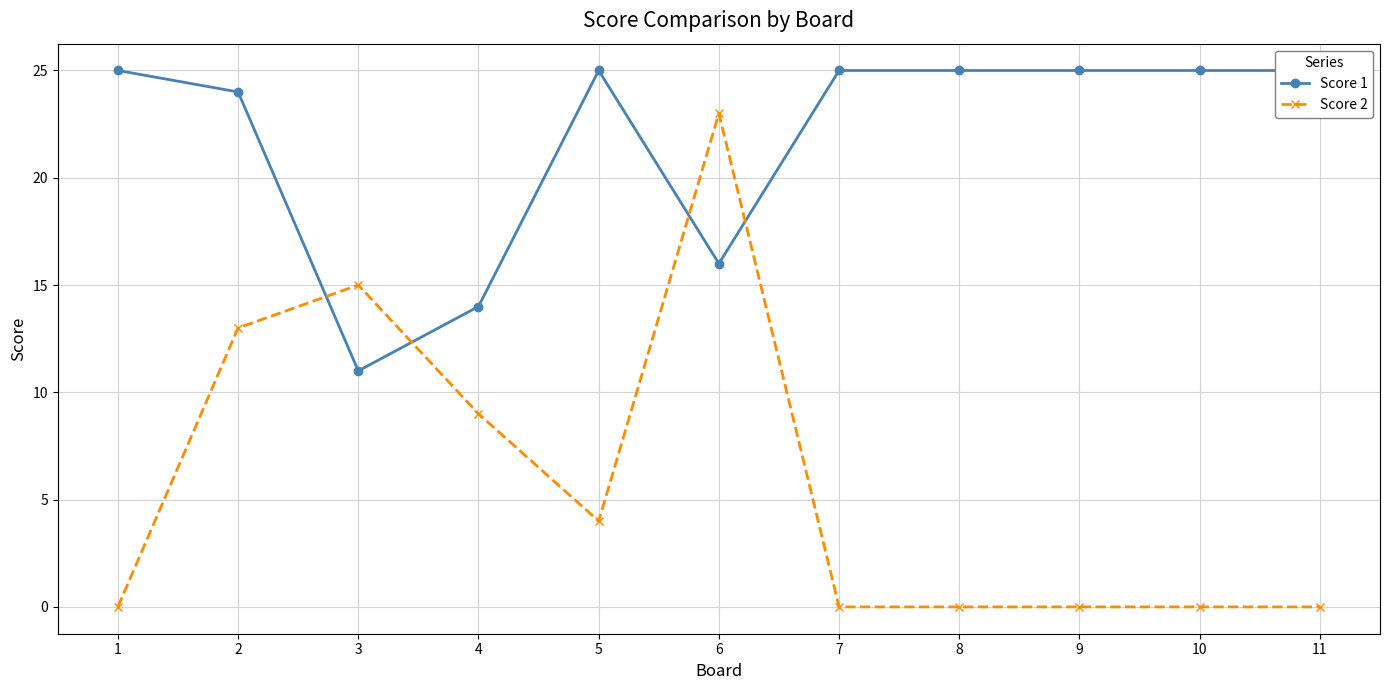

Where is the first local minimum for Score 1?

3